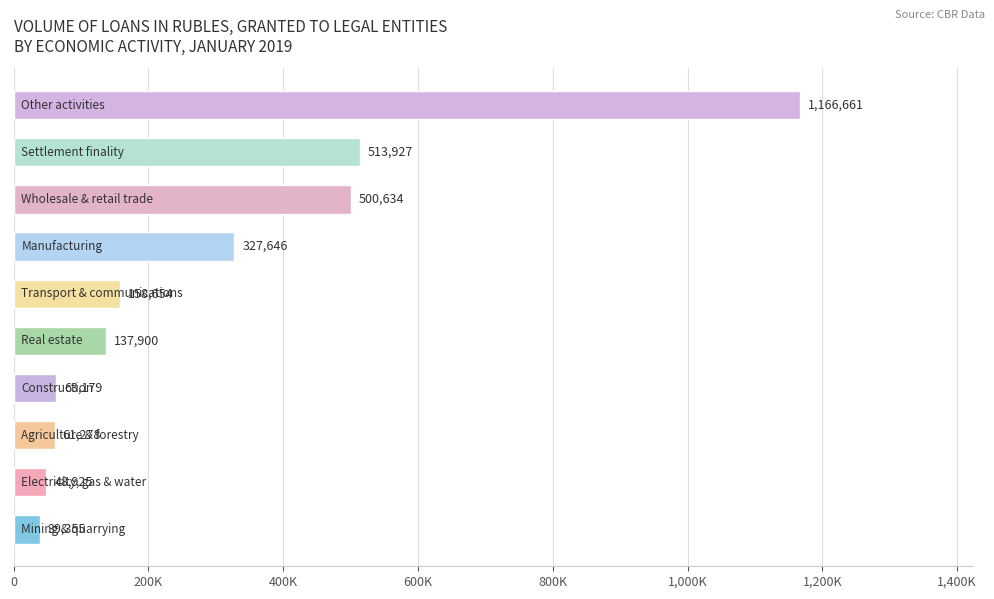

Are the bars horizontal?

Yes